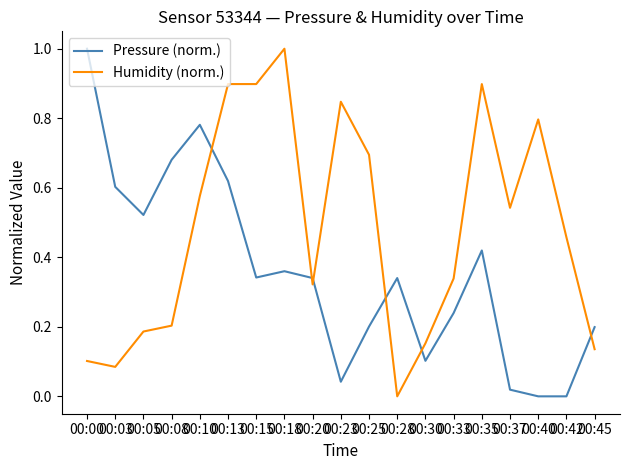

What is the total value across all series at 00:25?

0.9